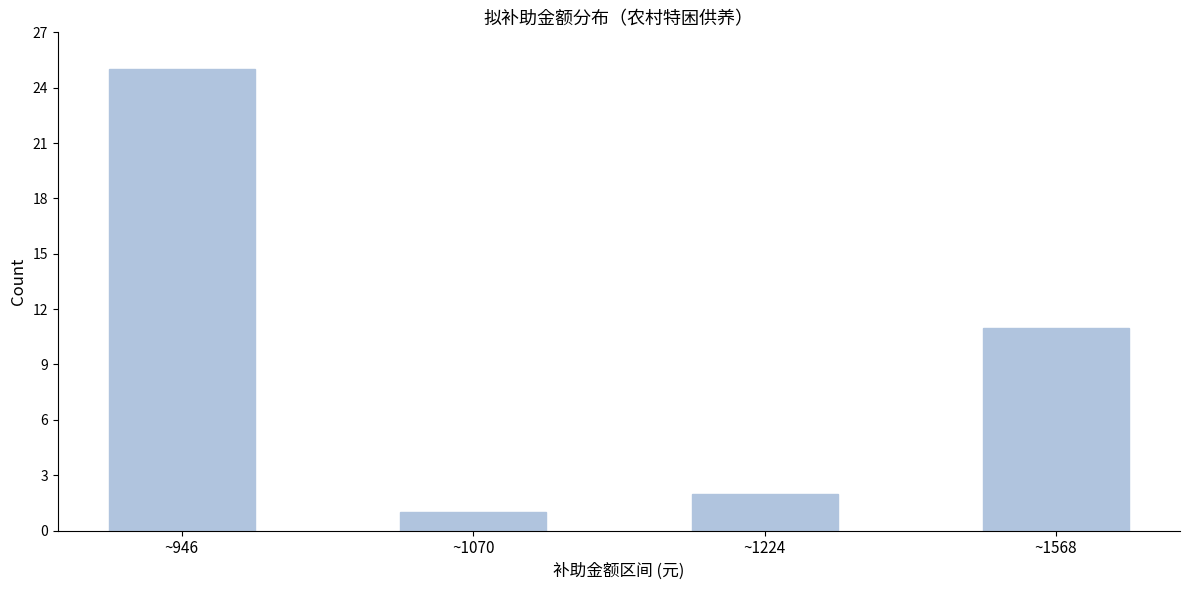

Reading right to left, extract all data points from this chart.

11	2	1	25